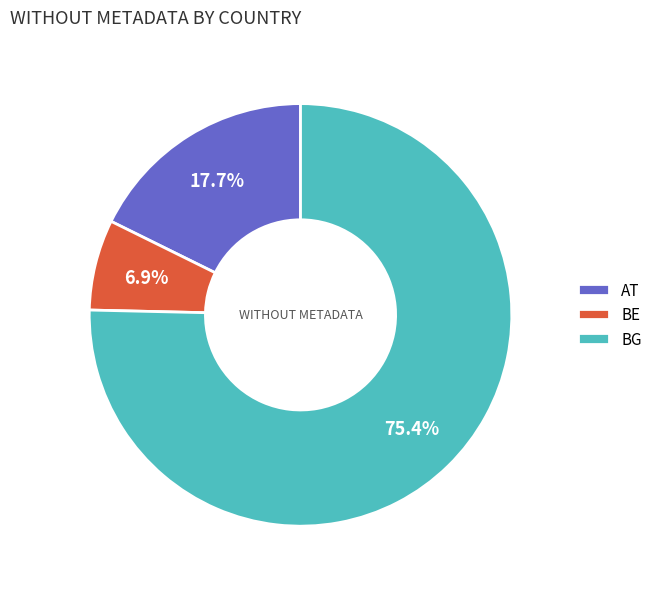

True or false: AT accounts for 31% of the total.

False